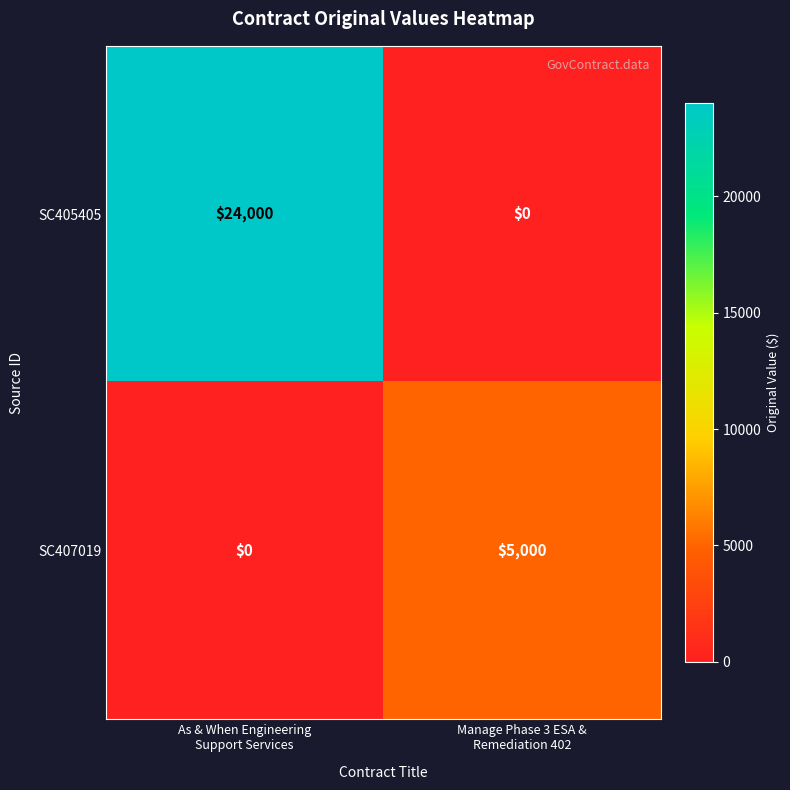

Rank the series by their maximum value, from highest to lowest.

SC405405, SC407019